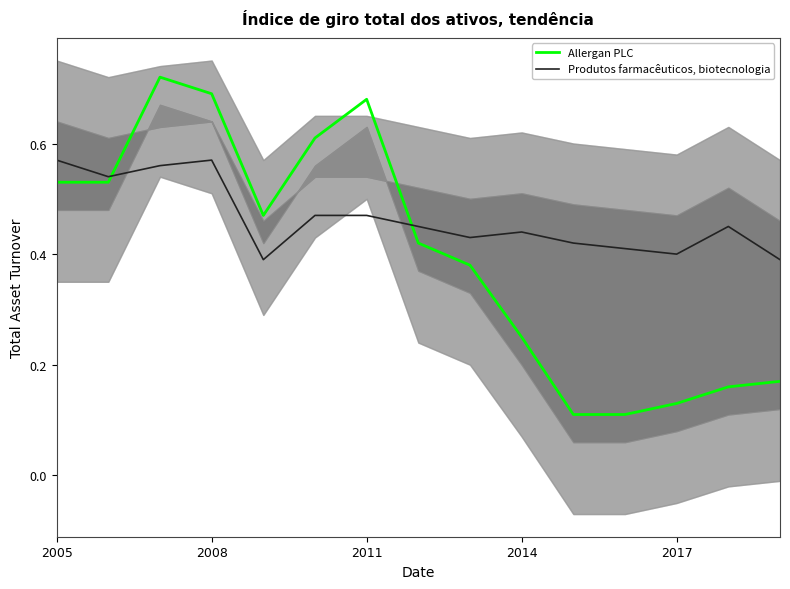

What are all the series names shown in the legend?

Allergan PLC, Produtos farmacêuticos, biotecnologia